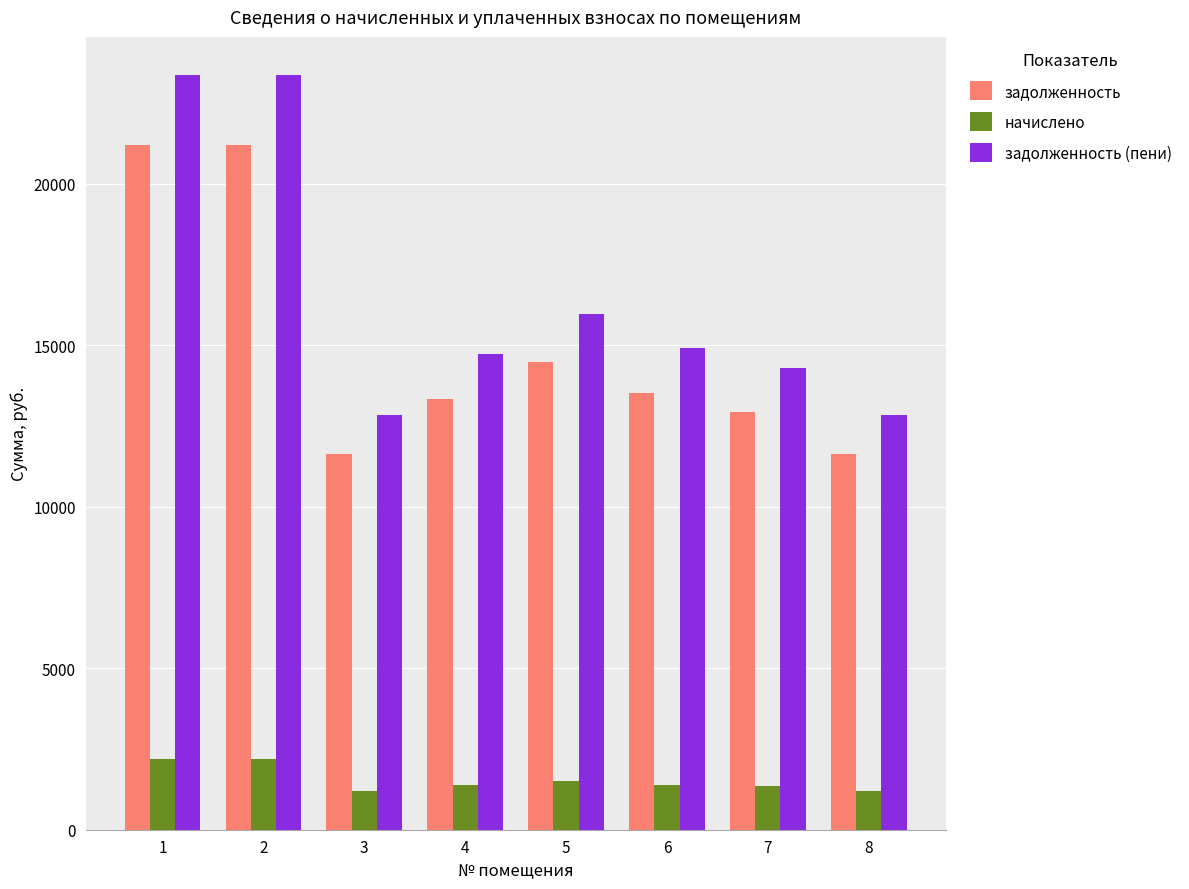

How many bars are there in each group?

3